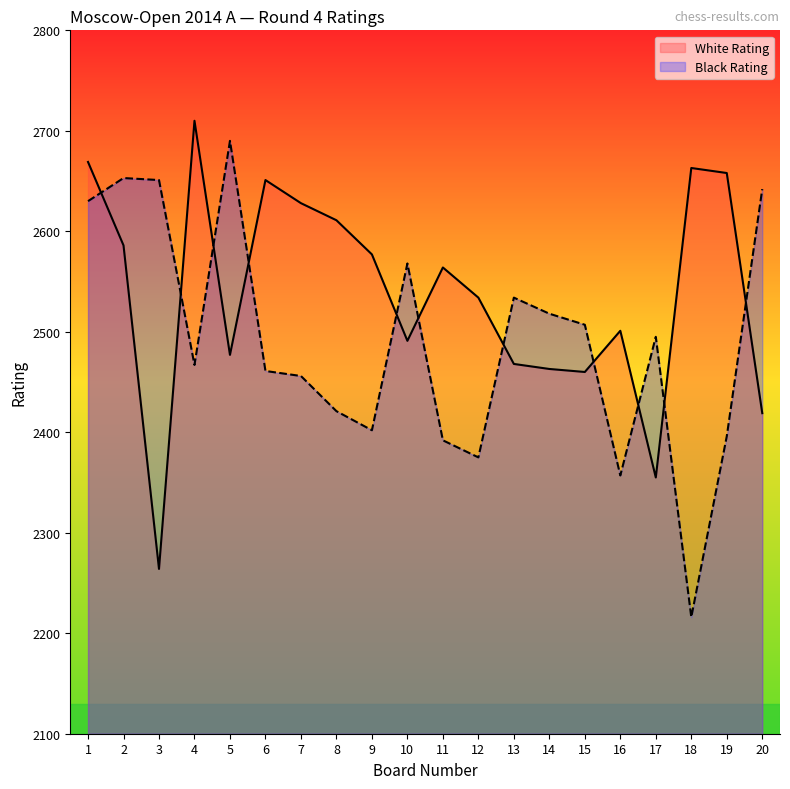

How many times do White Rating and Black Rating cross each other?

11